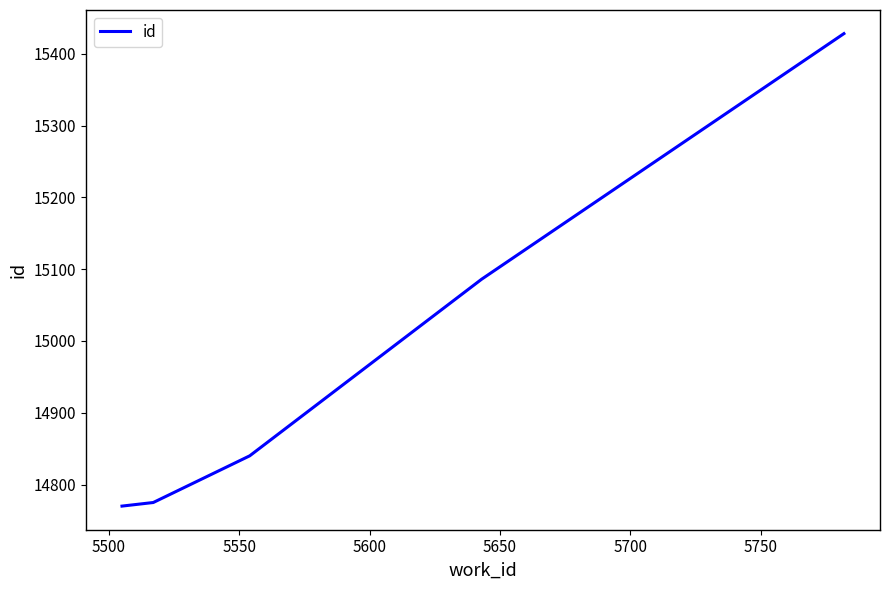

What is the greatest value displayed?

15428